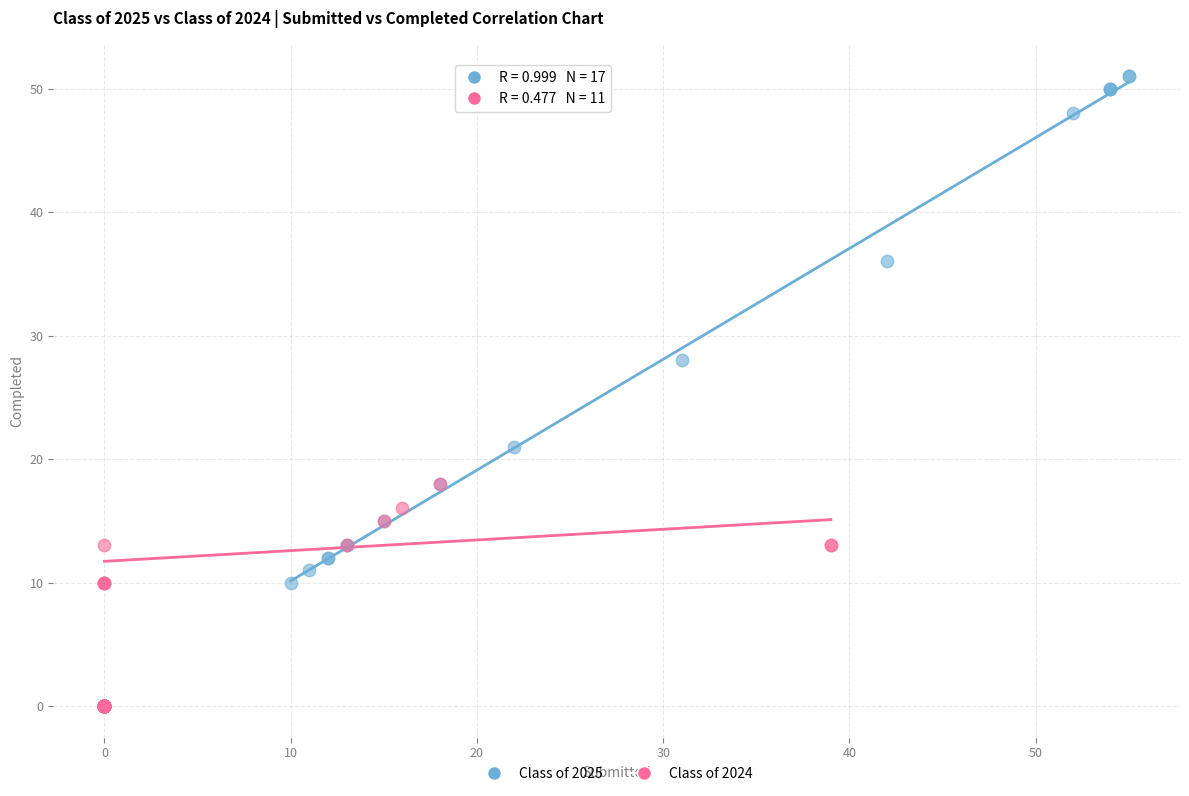

Which series contains the highest Y value?

Class of 2025